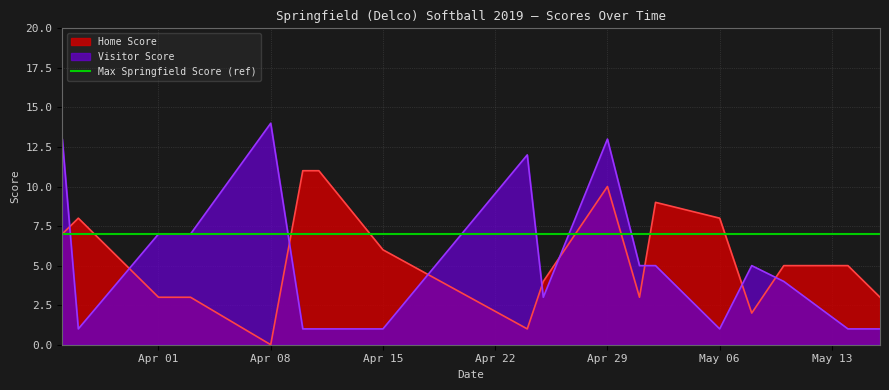

Between which two adjacent categories do Visitor Score and Home Score first intersect?

2019-03-26 and 2019-03-27